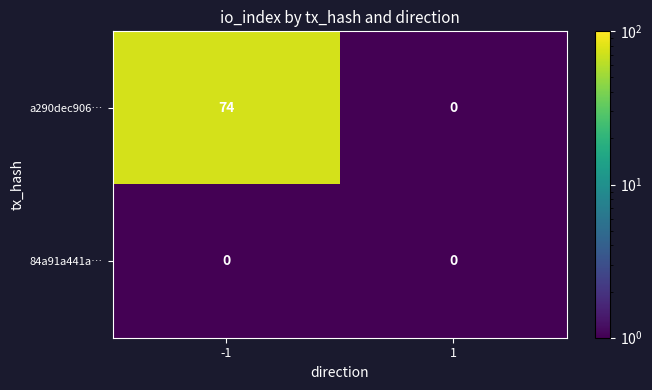

Which series has the largest total across all categories?

a290dec906…